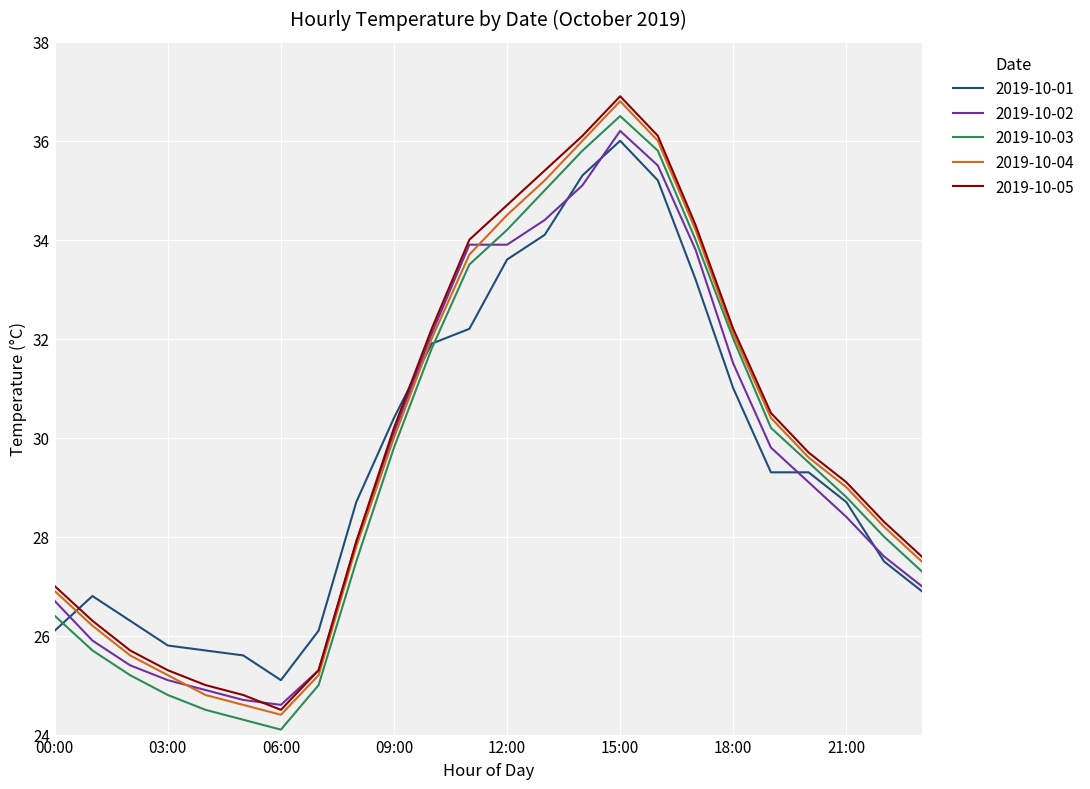

In 2019-10-05, how many points are higher than both neighbors (excluding endpoints)?

1